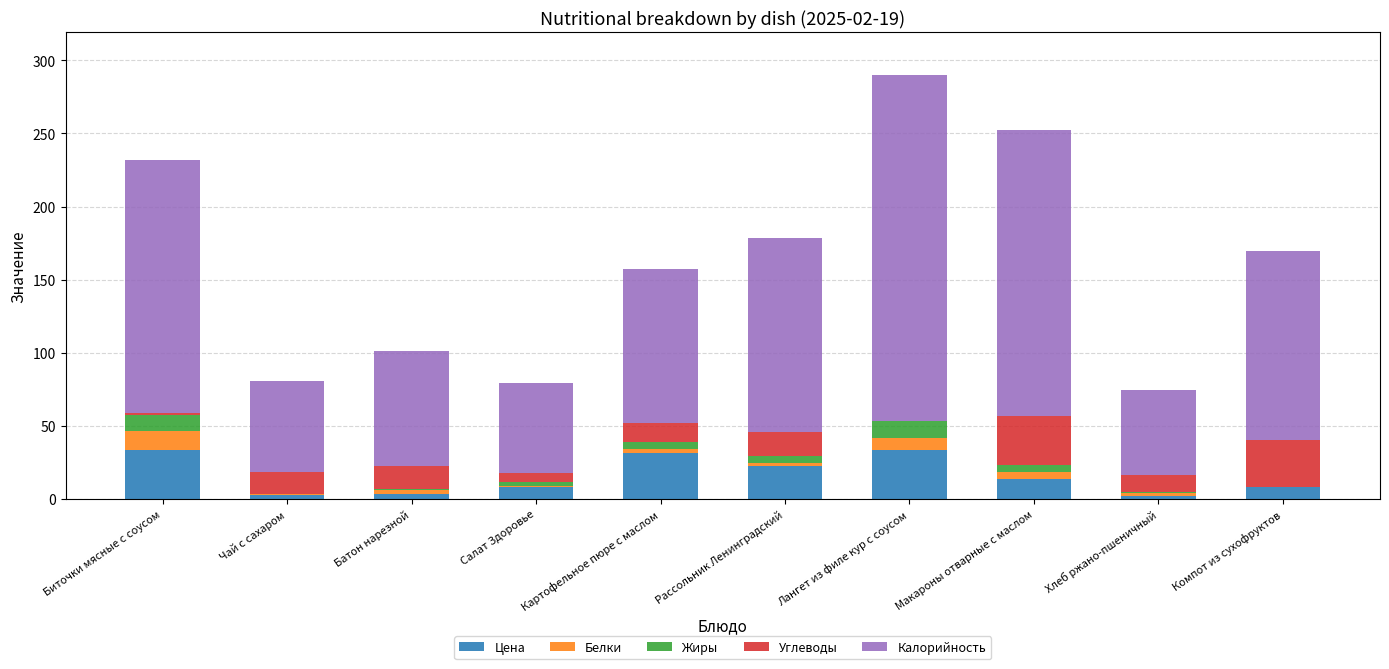

Where does the Цена series first go above 13?

Биточки мясные с соусом